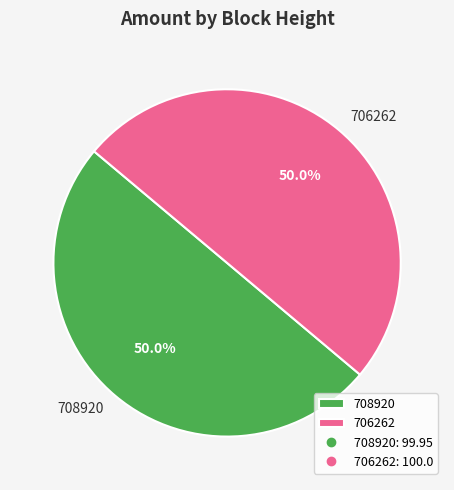

Count the number of slices in the pie.

2